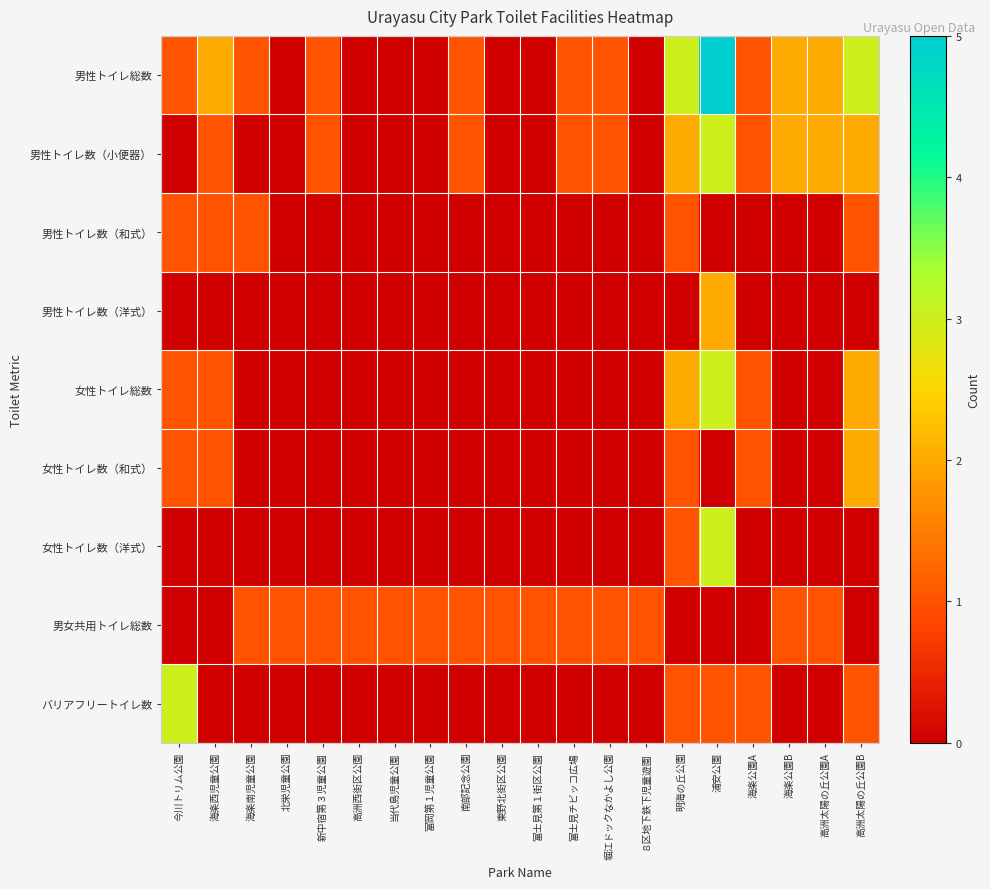

Rank the series at 富岡第１児童公園 from lowest to highest value.

男性トイレ総数, 男性トイレ数（小便器）, 男性トイレ数（和式）, 男性トイレ数（洋式）, 女性トイレ総数, 女性トイレ数（和式）, 女性トイレ数（洋式）, バリアフリートイレ数, 男女共用トイレ総数